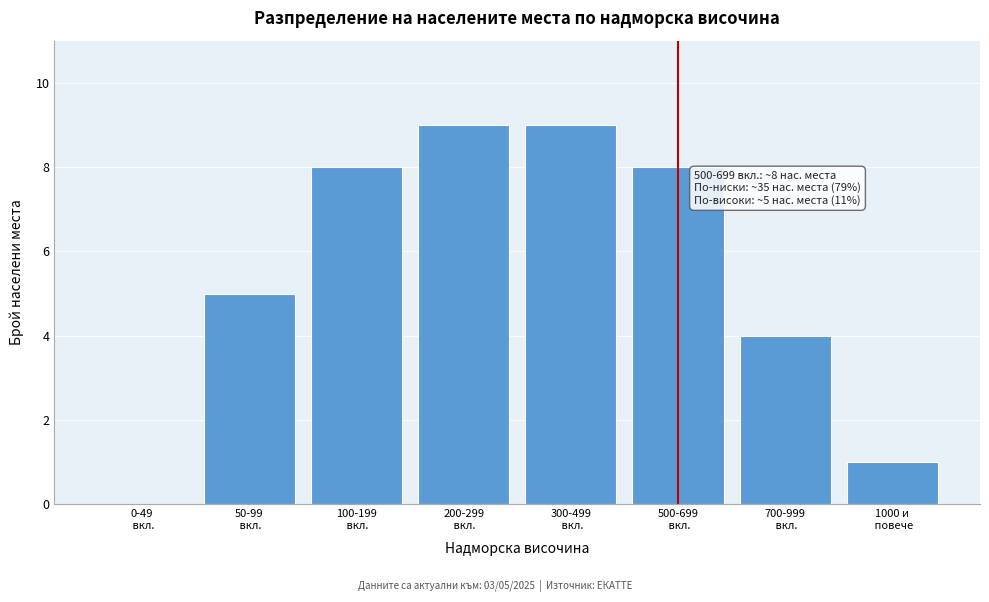

What is the sum of all values?

44